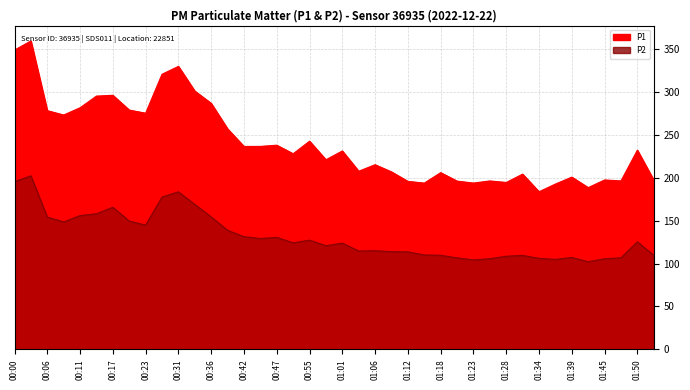

Where is P2 nearest to the value 152?

00:06